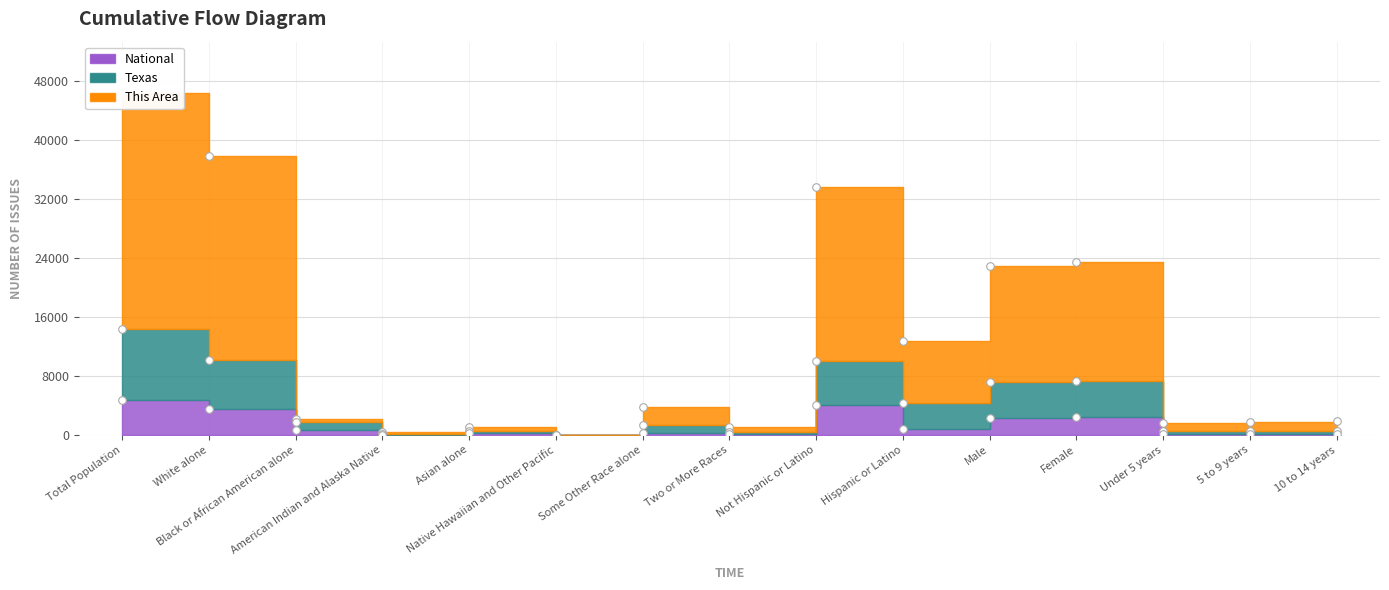

Which series has the largest Y range (max minus min)?

This Area